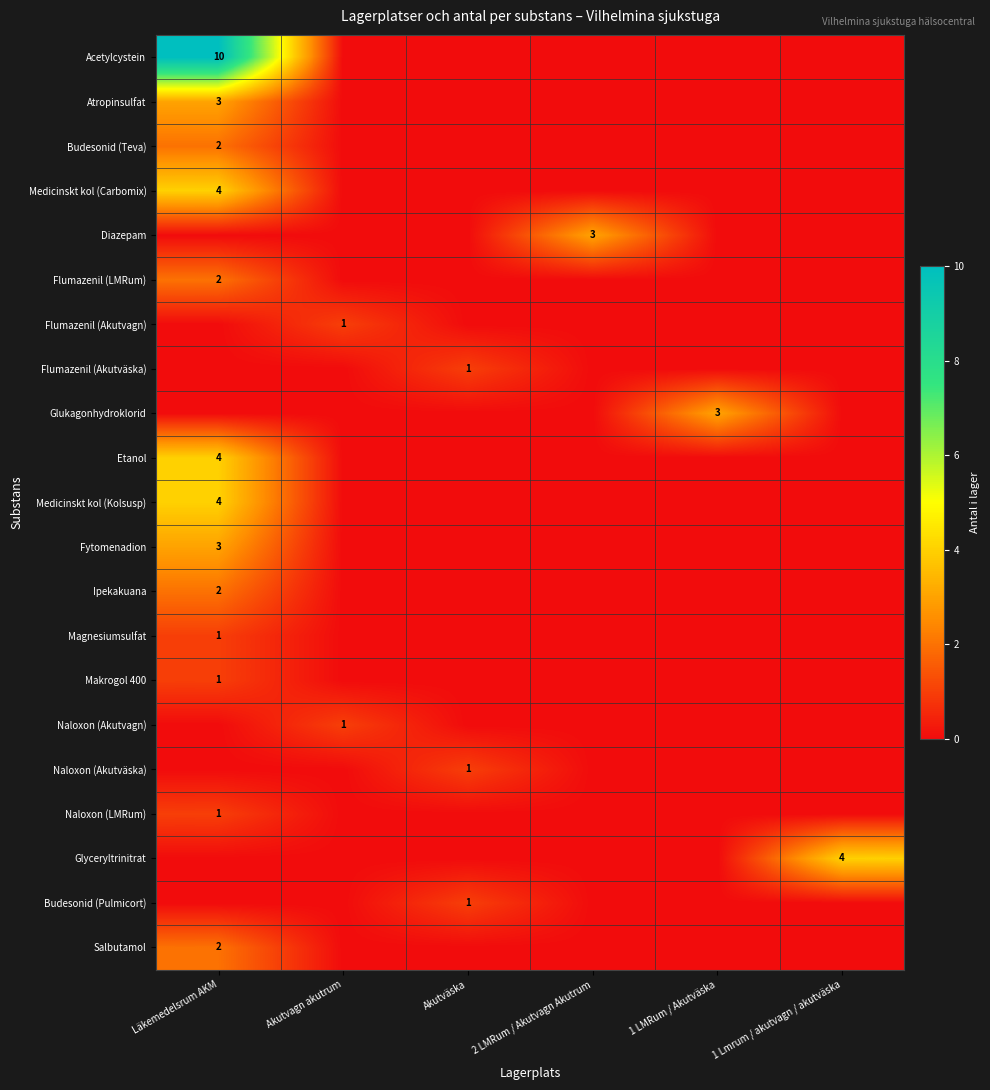

What is the sum of the Flumazenil (Akutvagn) values at Akutvagn akutrum and Akutväska?

1